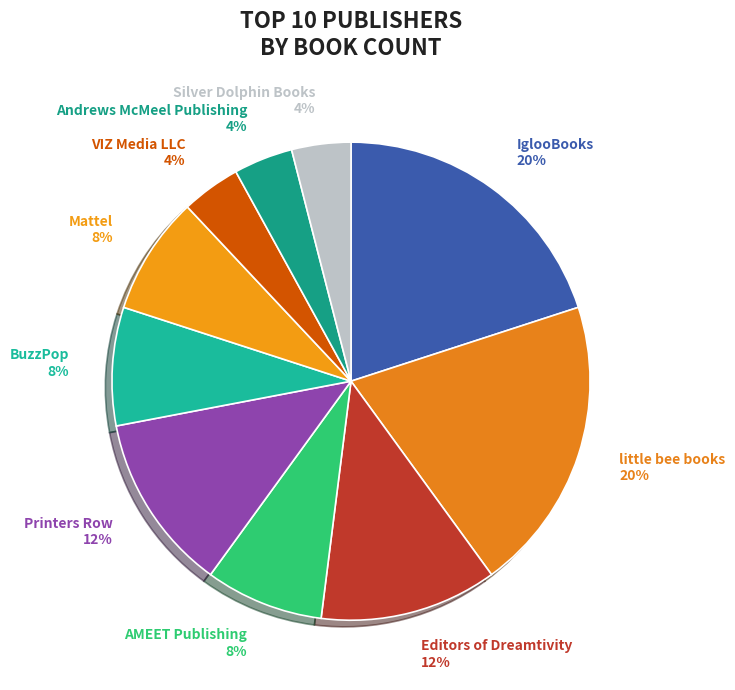

To the nearest percent, what is the difference between the largest and smallest slice percentages?

16%